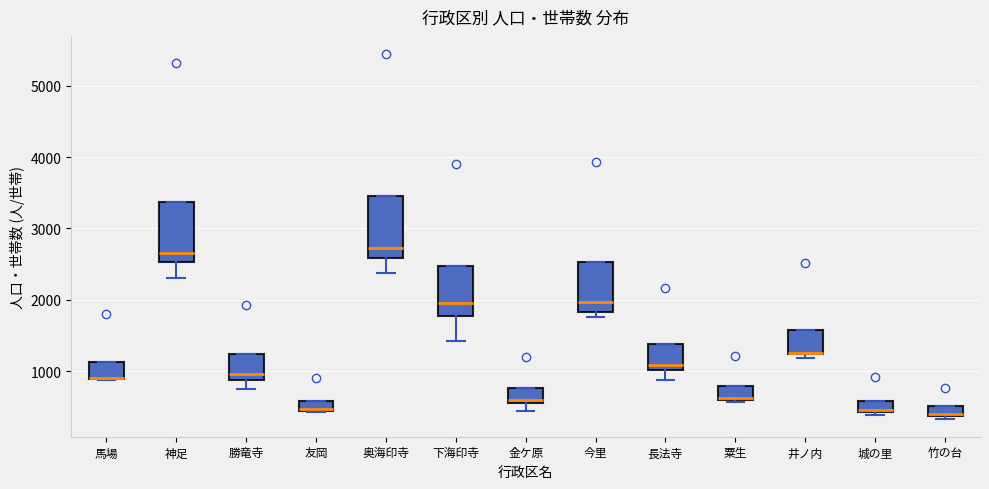

Where is the upper edge of the box for 竹の台 on the y-axis? The values are not printed on the chart, so give them approximately, as read against the axis.

500